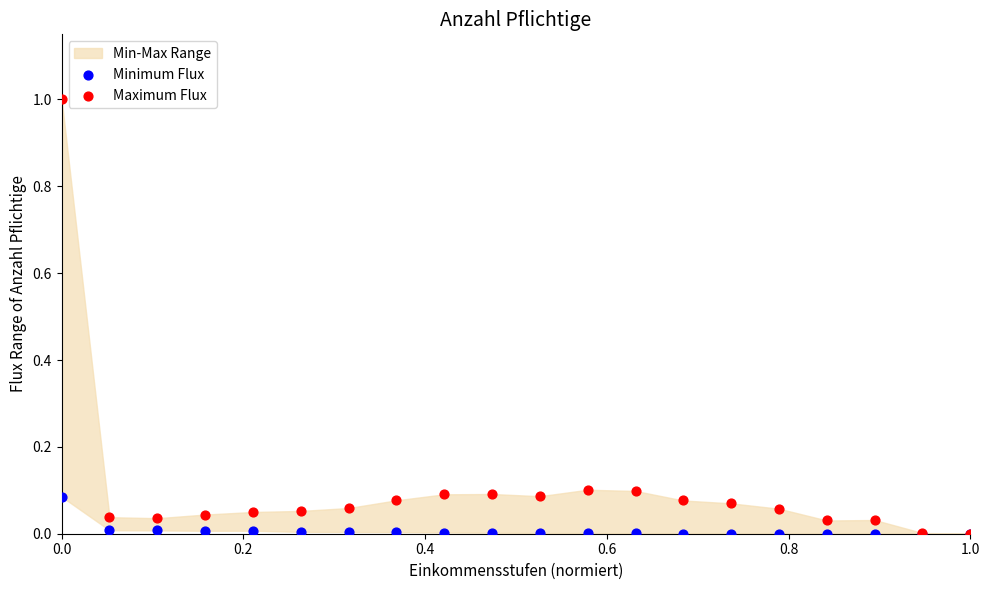

Which series has the widest spread of Y values?

Maximum Flux